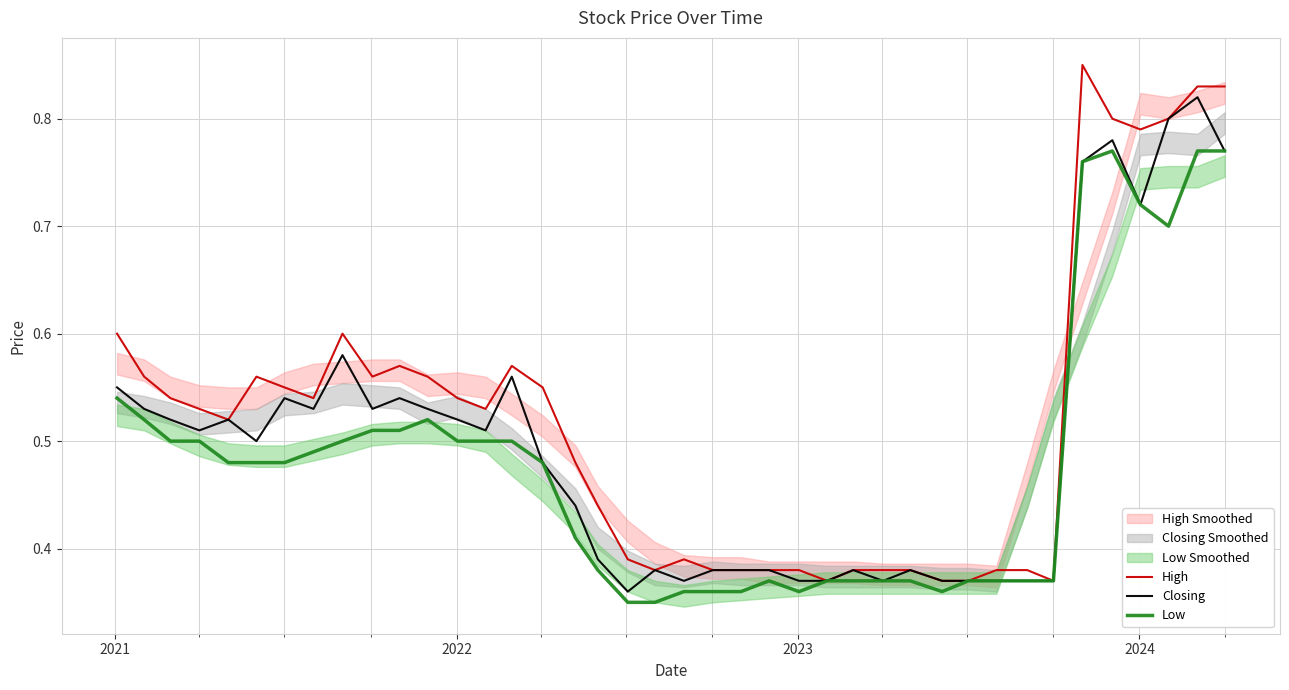

What is the difference between the maximum and minimum values in the Low series?

0.4